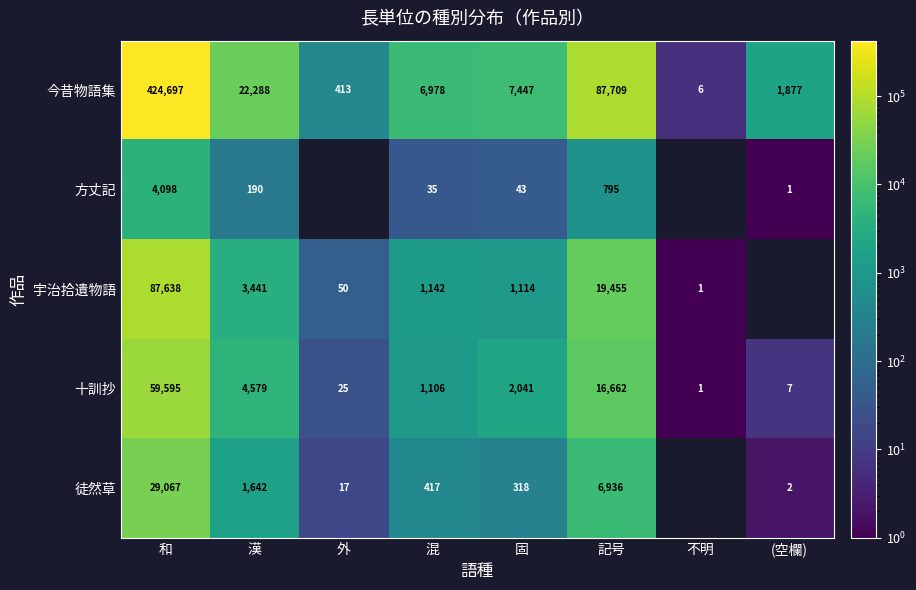

What is the spread (max minus min) of values at 漢?

22098